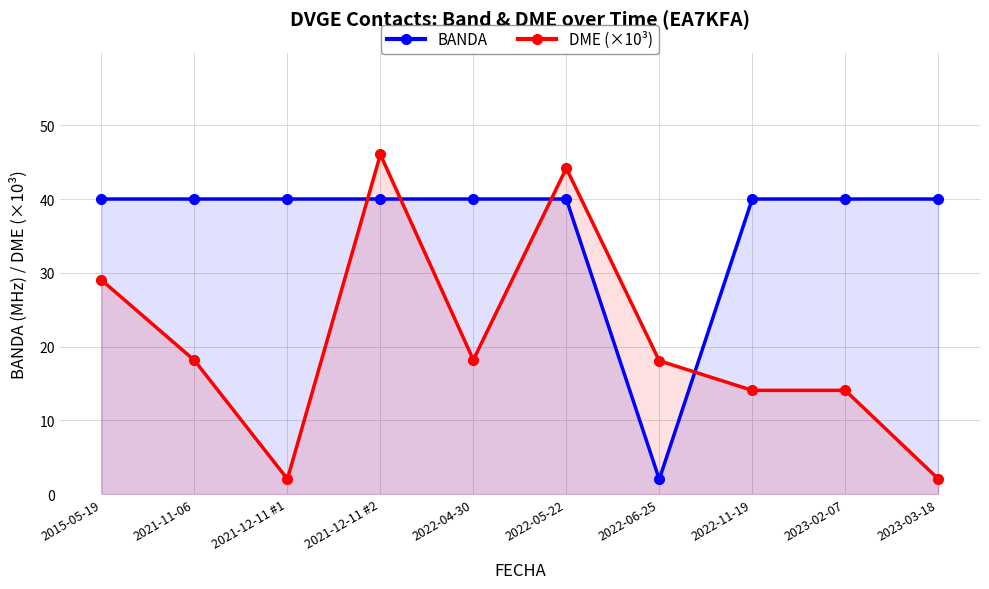

What is the sum of all DME (×10³) values?

205.8